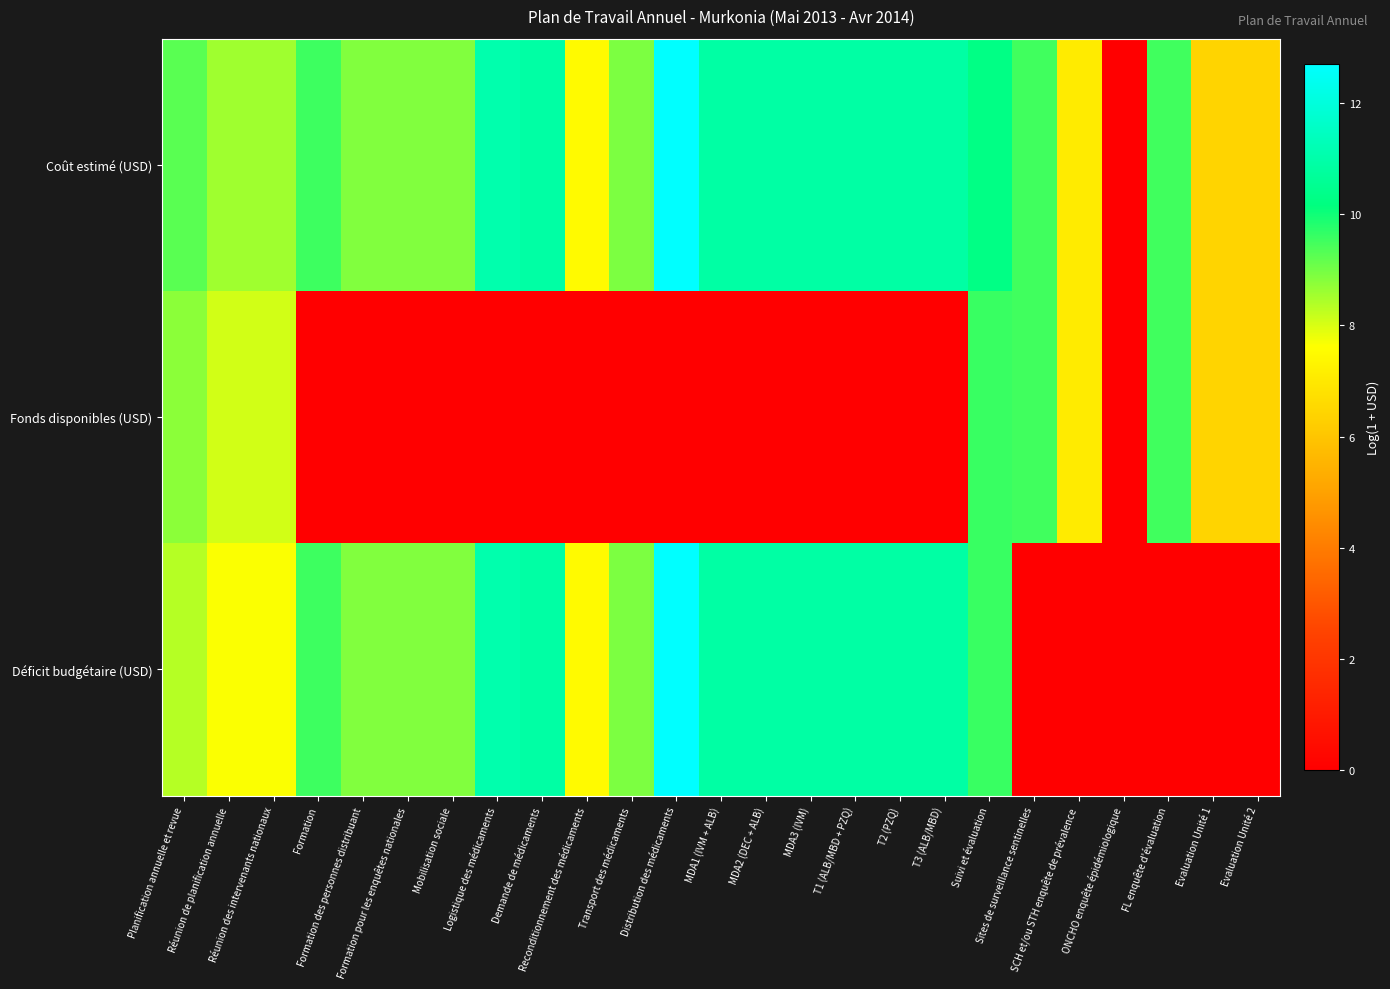

What is the total value across all series at Distribution des médicaments?

25.4